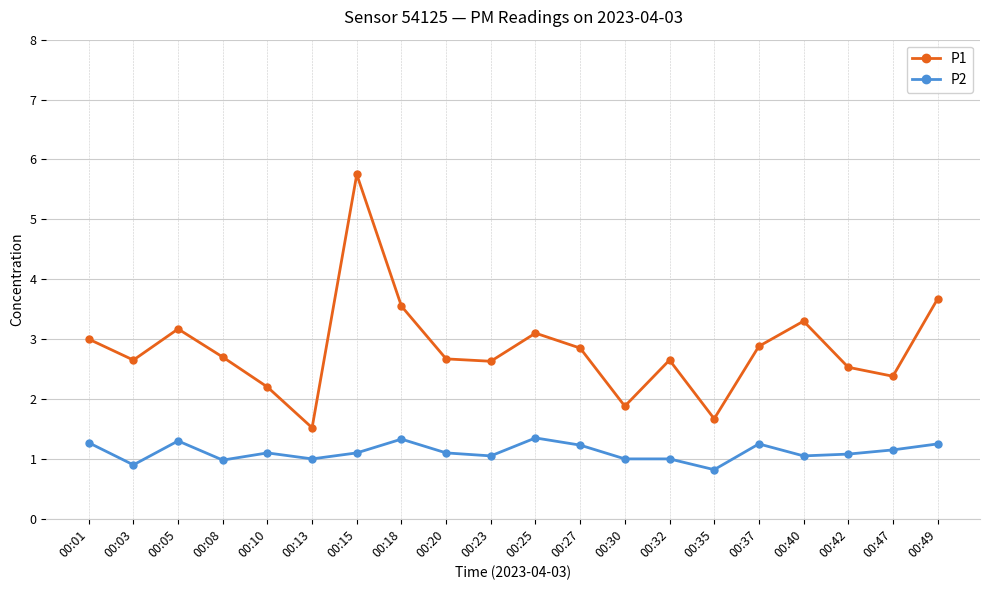

The value of P1 at 00:40 is 3.3. True or false?

True